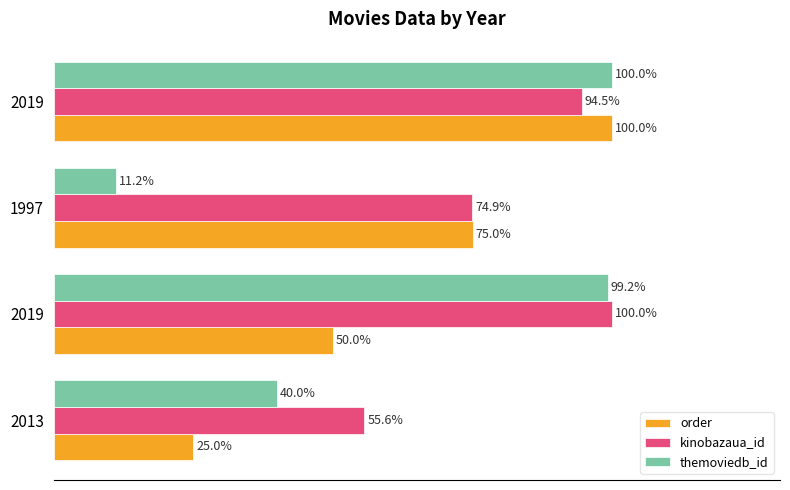

What are all the series names shown in the legend?

order, kinobazaua_id, themoviedb_id